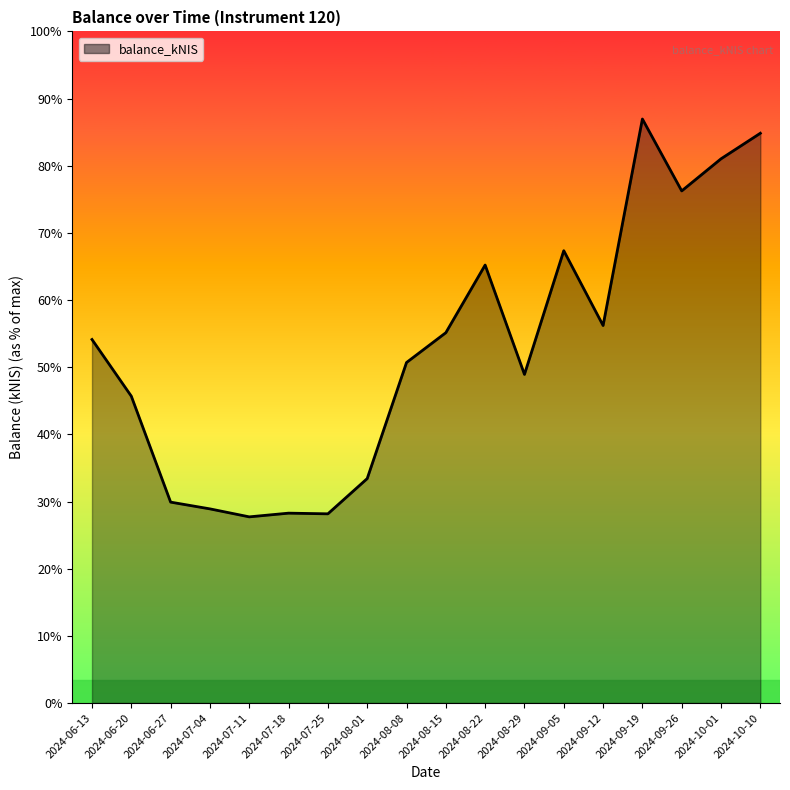

Is this an area chart (filled region under the line)?

Yes